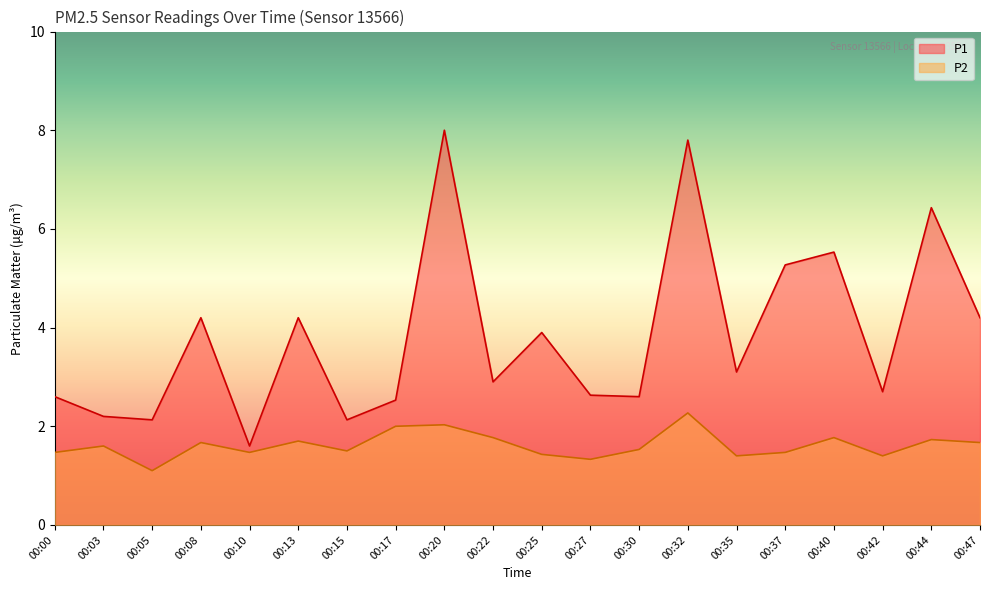

Which series has the largest range (max minus min)?

P1